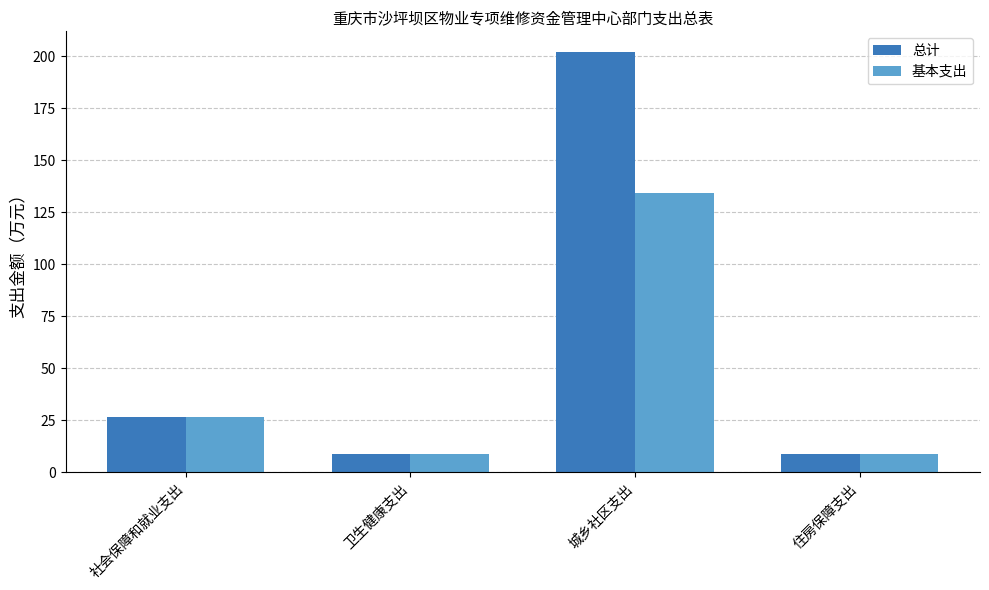

List the series in order of their peak value, highest first.

总计, 基本支出